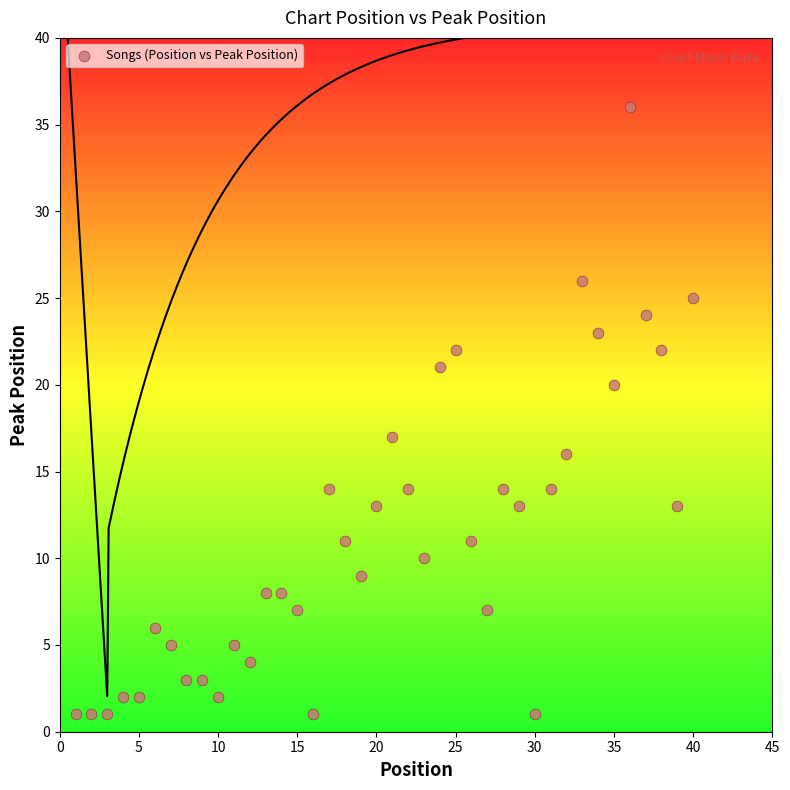

What is the range of Y values (max minus min)?

35